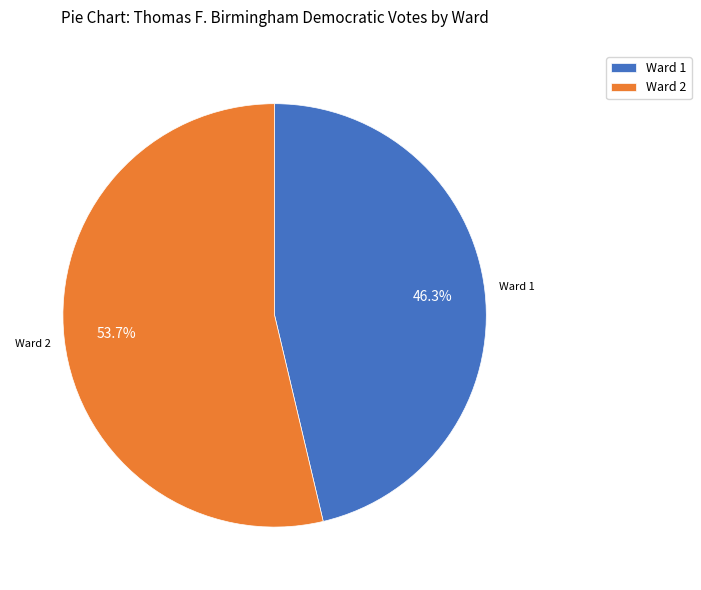

The Ward 2 slice represents 65% of the pie. True or false?

False